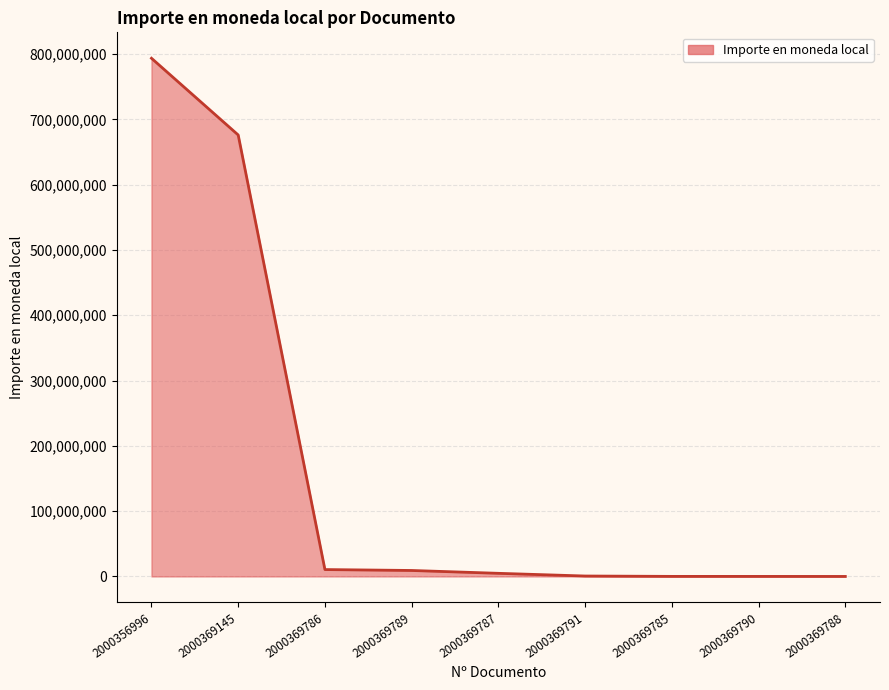

True or false: the data shows 793504670 at 2000356996.

True